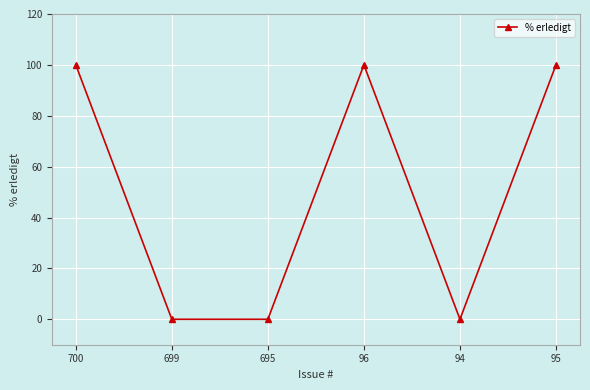

How many interior local peaks (higher than both neighbors) does the data have?

1